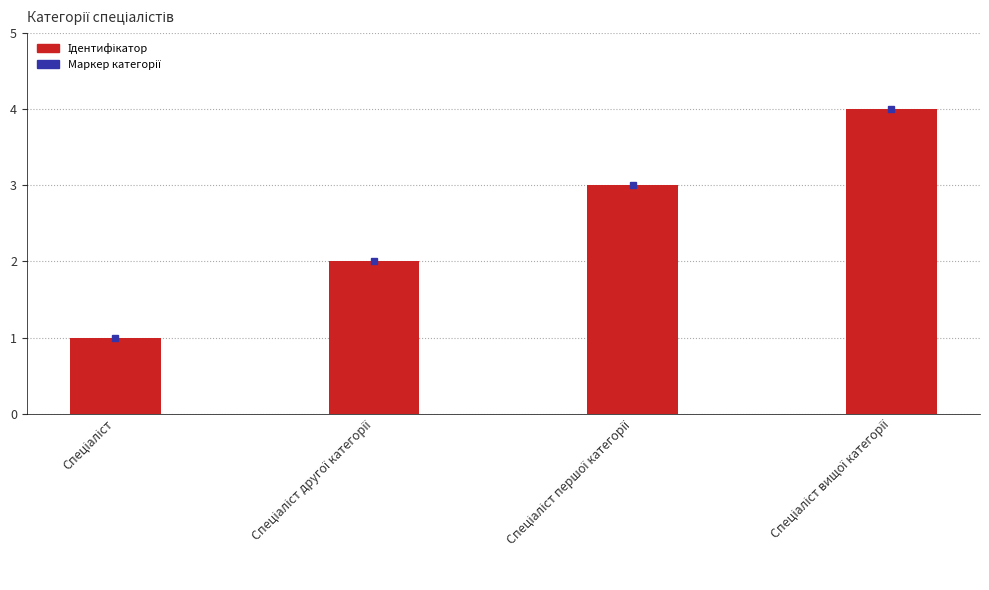

What is the greatest value displayed?

4